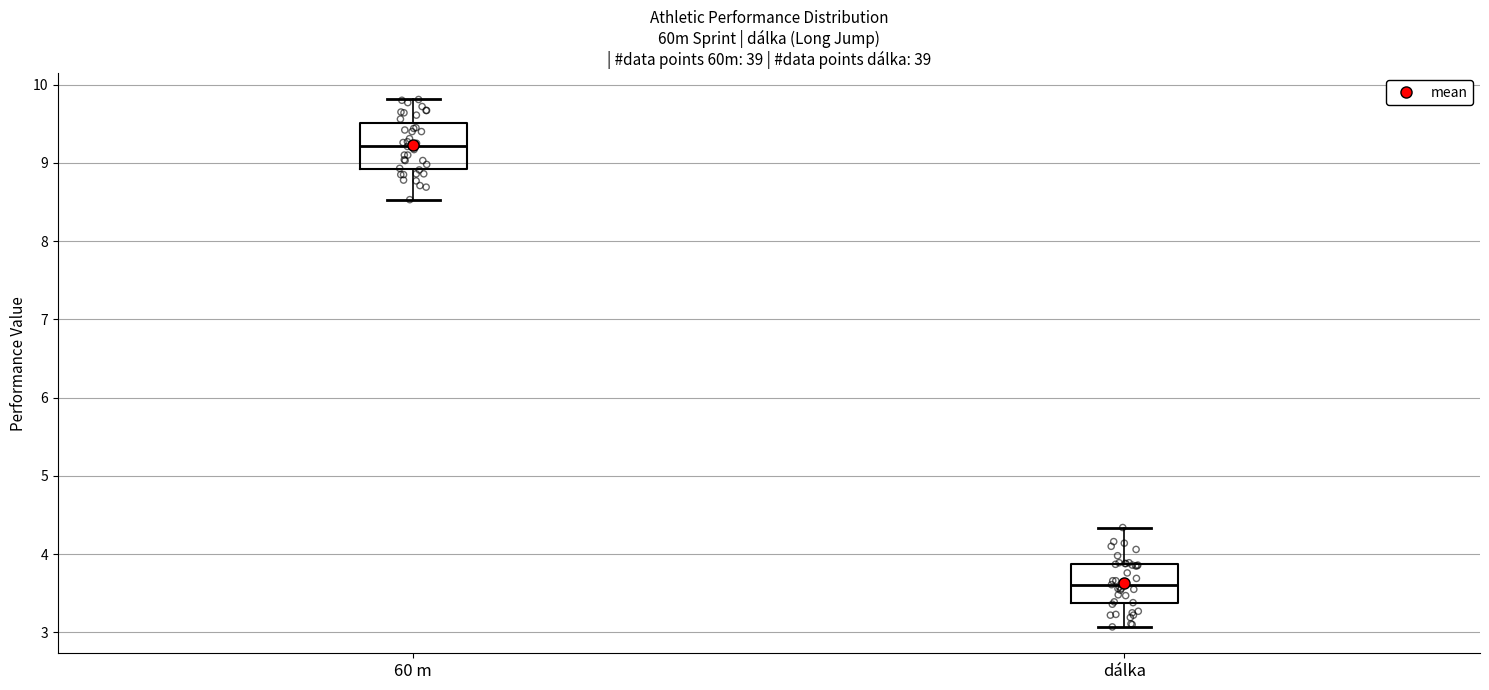

Reading left to right, transcribe this box plot: for each box, give where its median line is, the range the box spans, and where its two whiskers end, as read against the y-axis. The values are not printed on the chart, so give them approximately, as read against the axis.

60 m: median 9.2, box 8.9 to 9.5, whiskers 8.5 to 9.8
dálka: median 3.6, box 3.4 to 3.9, whiskers 3.1 to 4.3